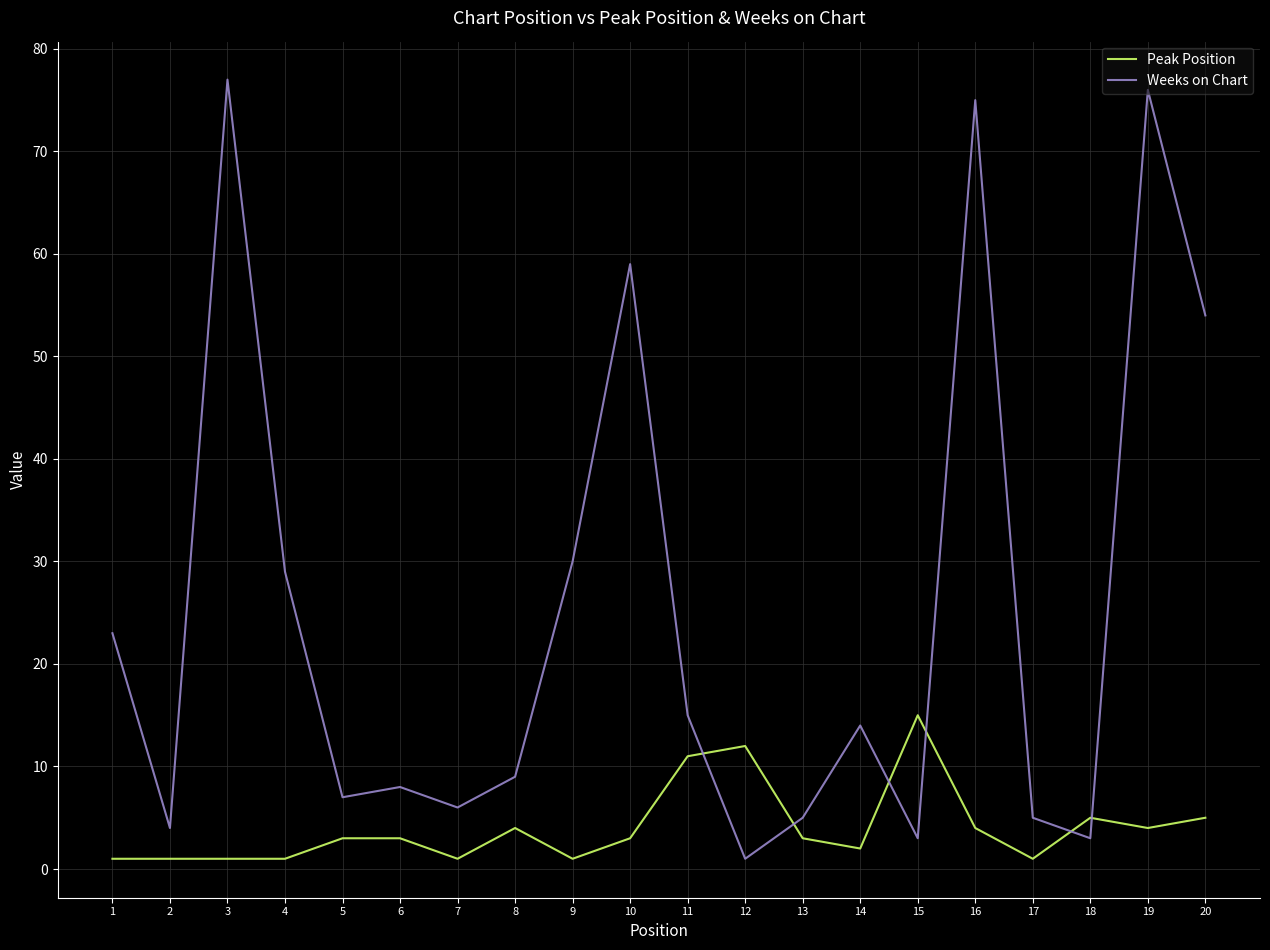

Which label corresponds to the largest value in the chart?

3